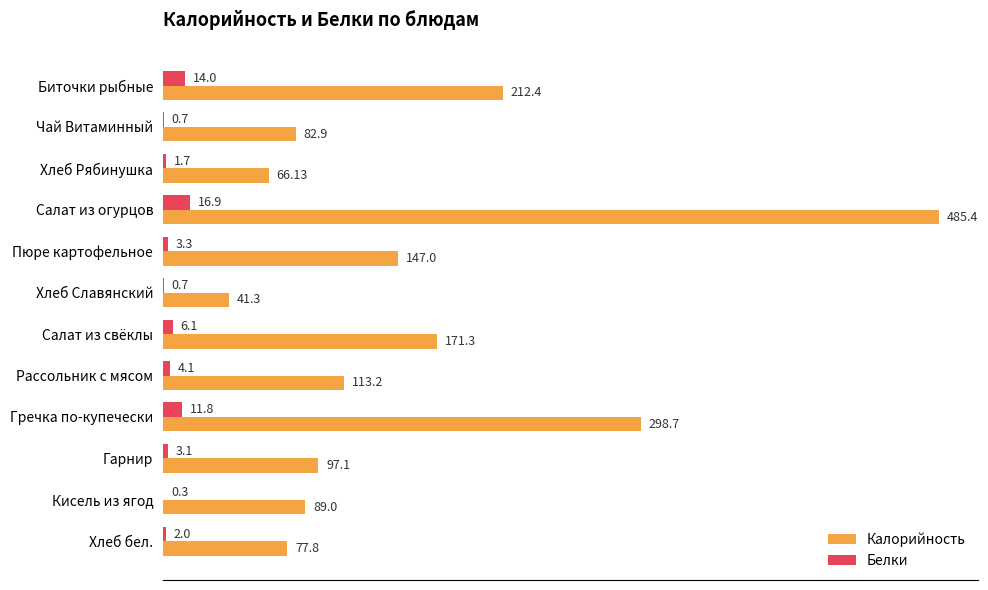

At which category does the chart reach its peak across all series?

Салат из огурцов